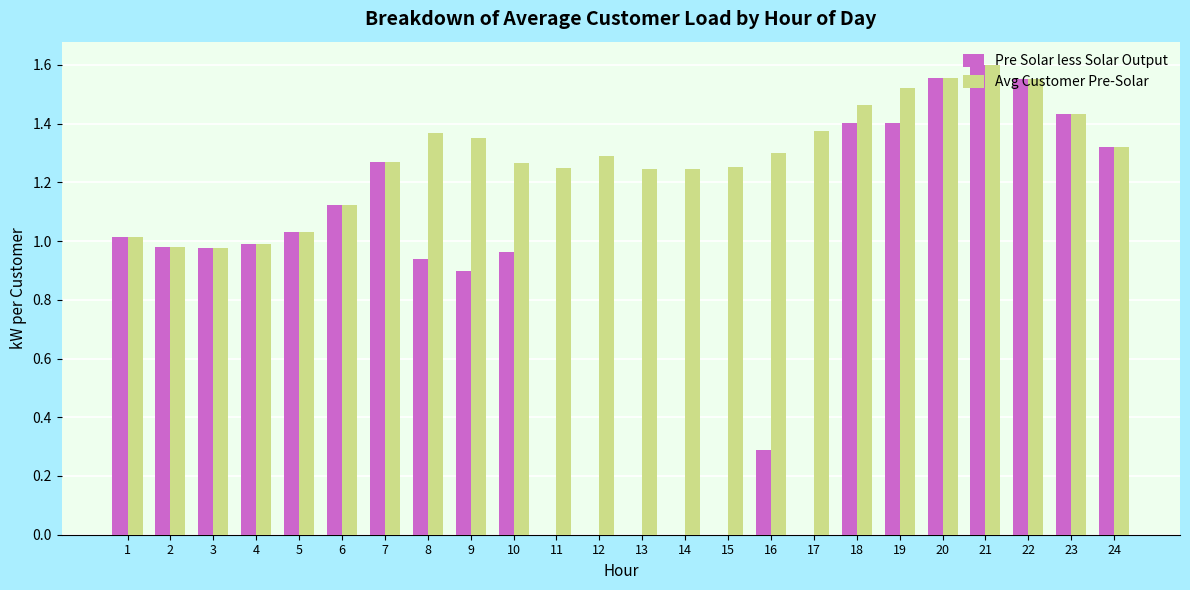

Which series changed the most between 1 and 19?

Avg Customer Pre-Solar